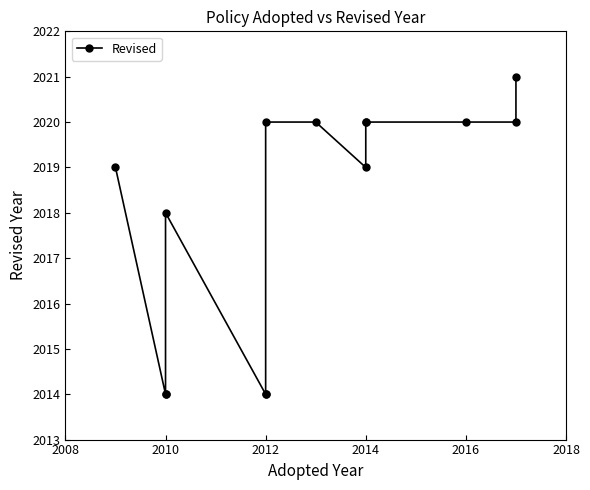

What is the difference between the maximum and minimum values?

7